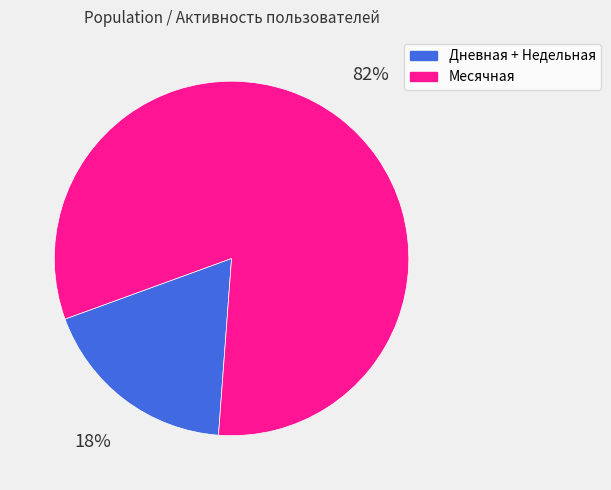

Is there a majority slice in this chart?

Yes